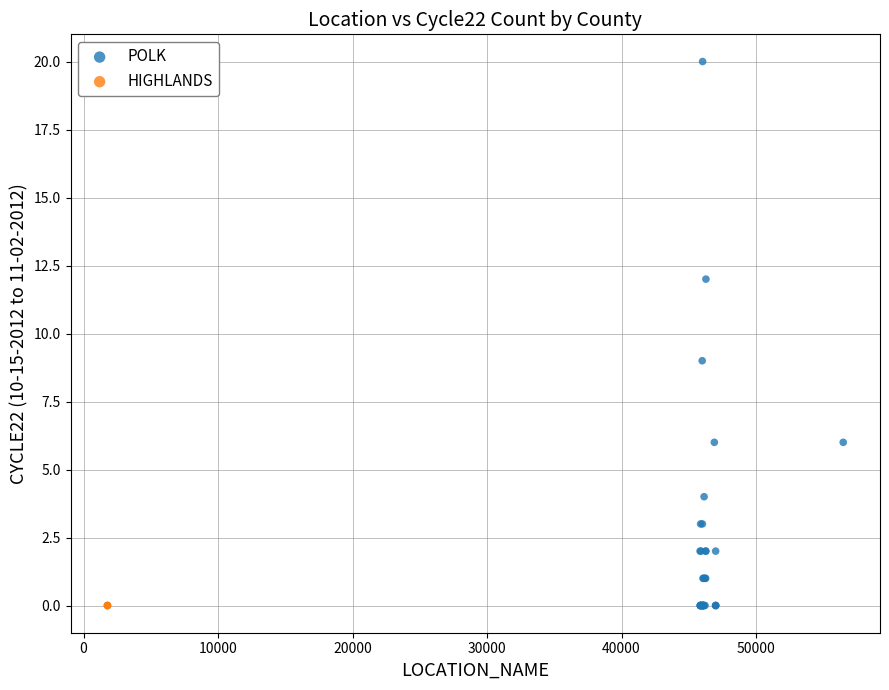

Which series reaches the maximum Y coordinate?

POLK